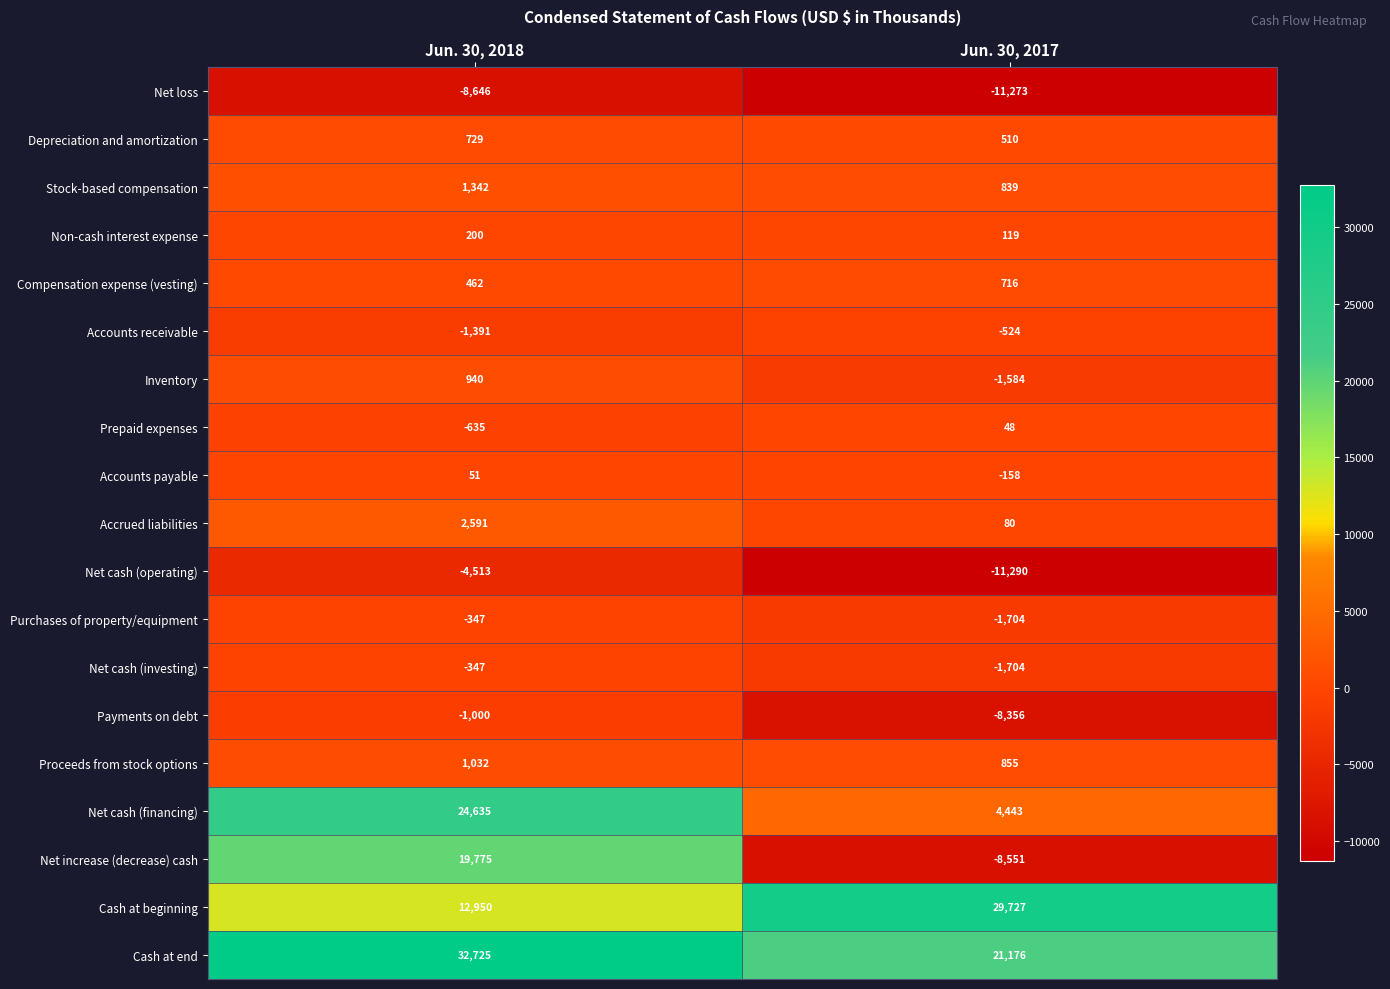

At which category is the sum across all series the highest?

Jun. 30, 2018